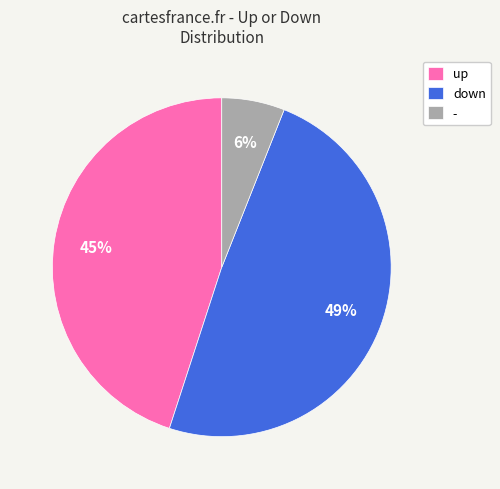

To the nearest percent, what is the difference between the - and up slice percentages?

39%